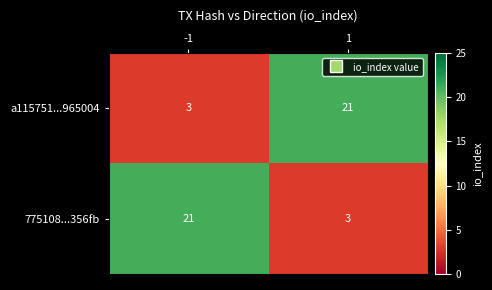

What is the maximum value shown in the chart?

21